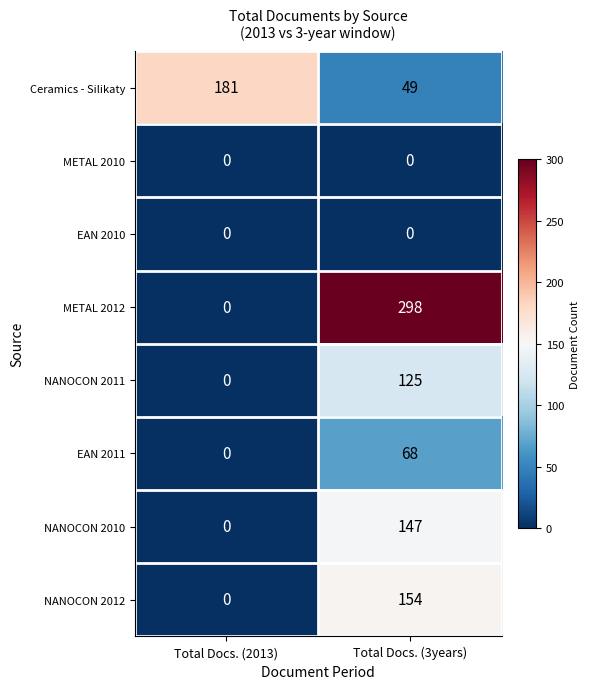

The value of Ceramics - Silikaty at Total Docs. (2013) is 288. True or false?

False